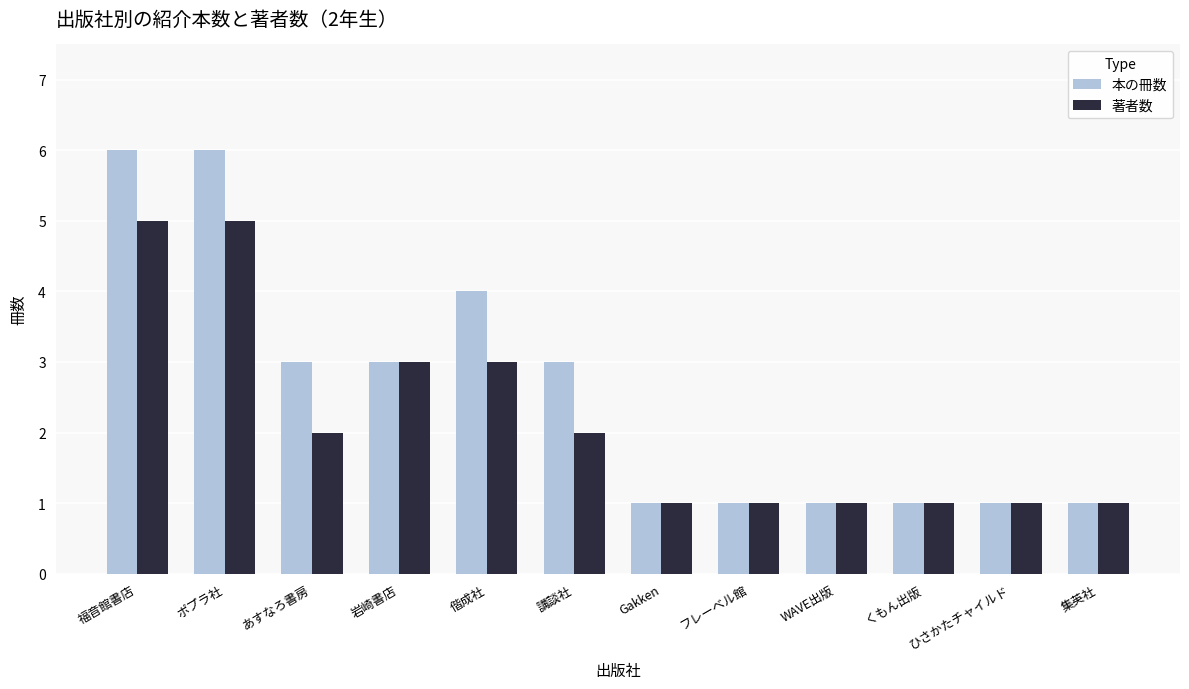

What is the difference between the second highest and second lowest values in the 本の冊数 series?

5